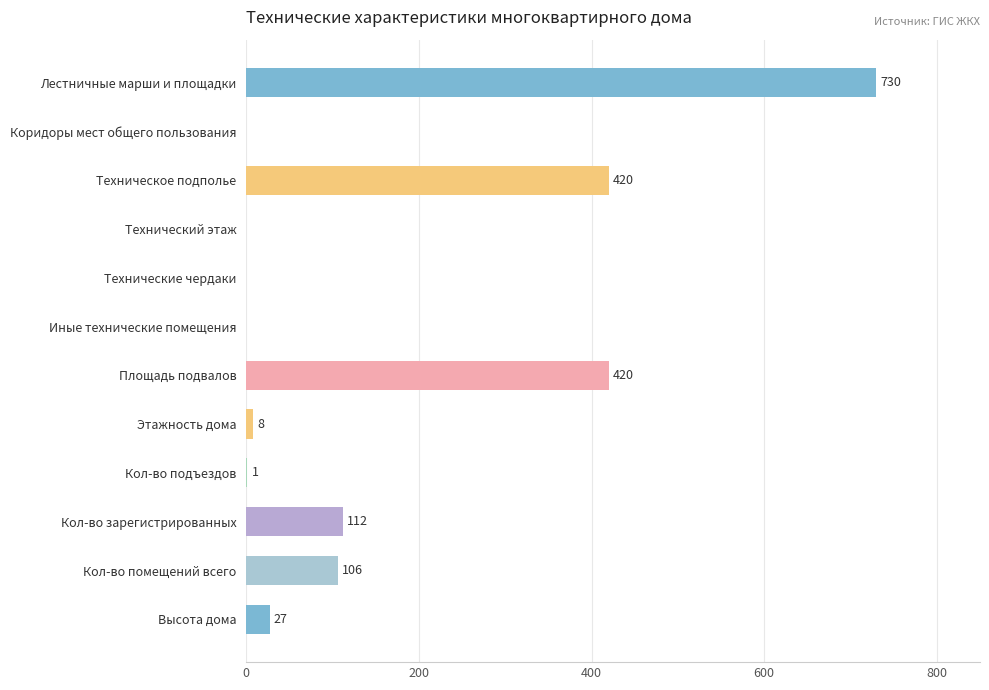

What is the sum of the values at Площадь подвалов and Технические чердаки?

420